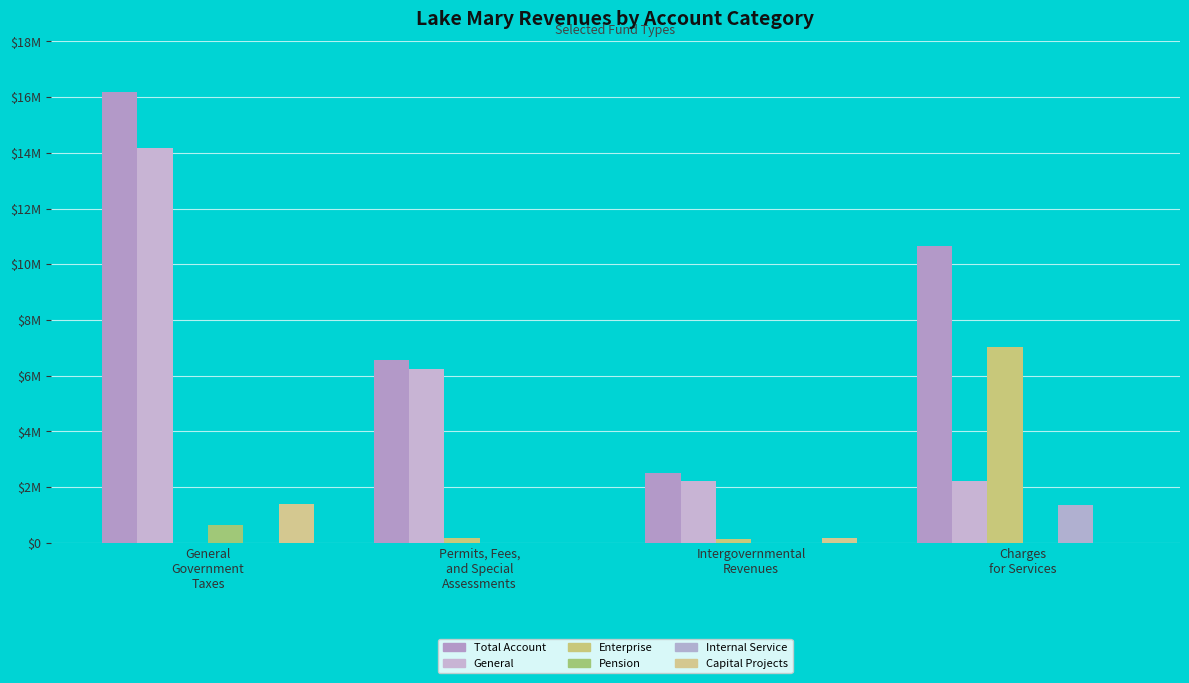

What position from the right is Intergovernmental
Revenues?

2